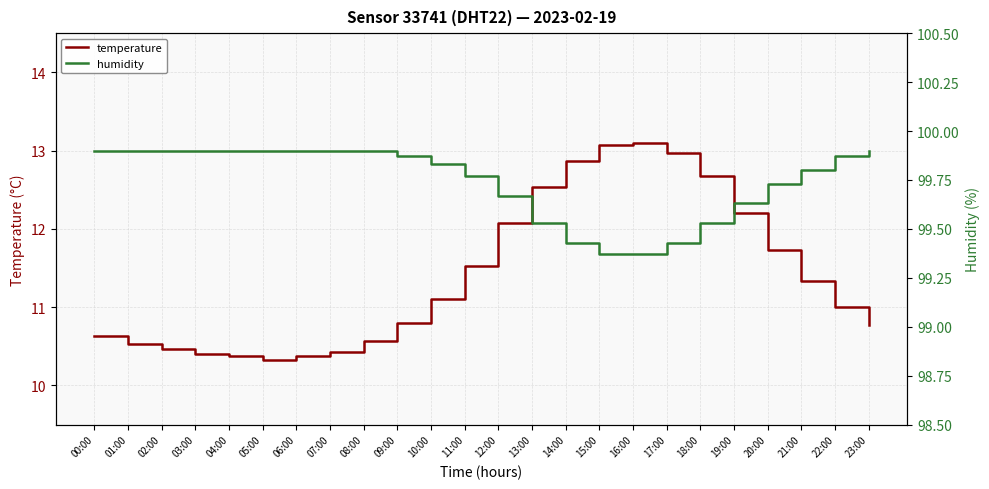

Which series has the largest range (max minus min)?

temperature